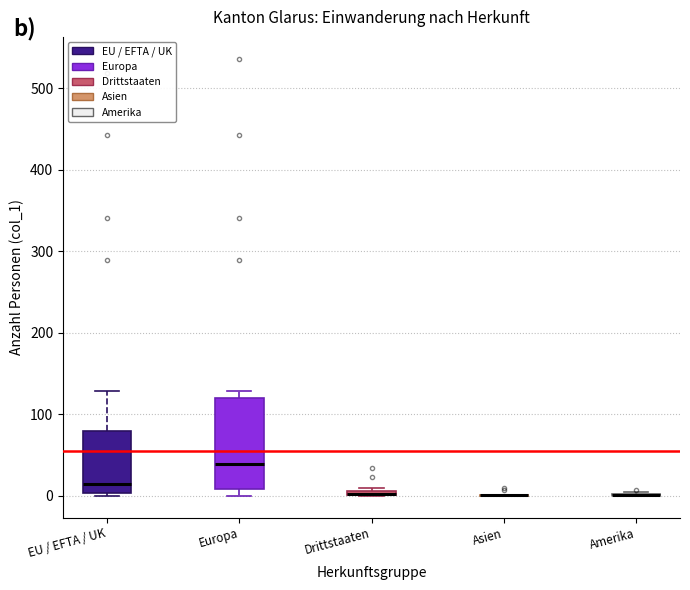

Which box is the tallest, from its lower edge to its upper edge?

Europa